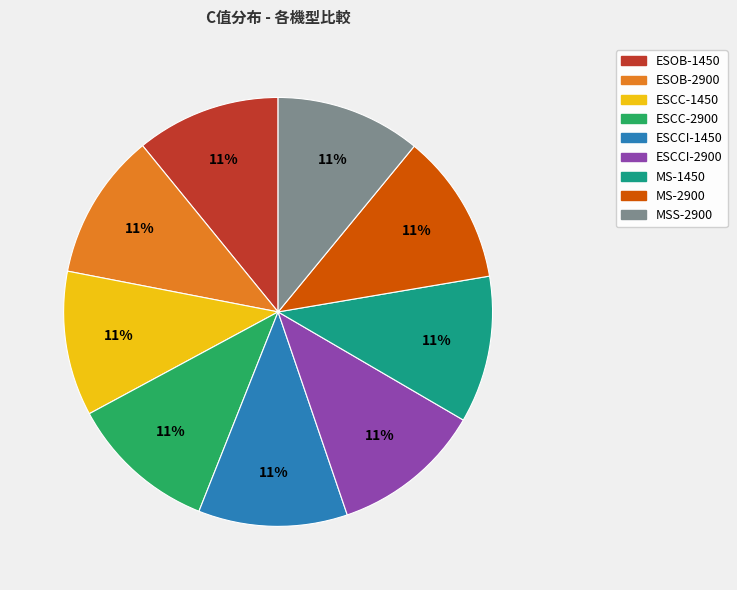

How many slices are in this pie chart?

9